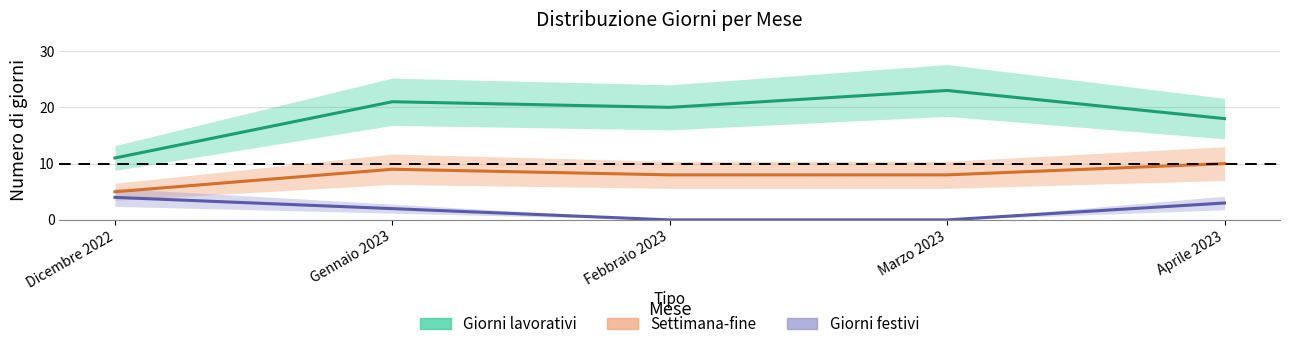

What is the difference between the maximum and minimum values in the Settimana-fine series?

5